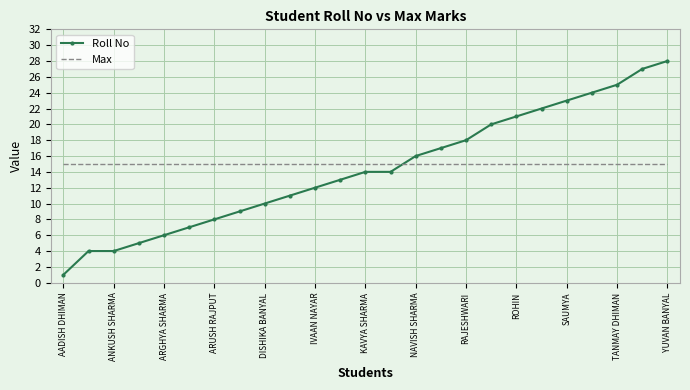

List the series in order of their peak value, lowest first.

Max, Roll No